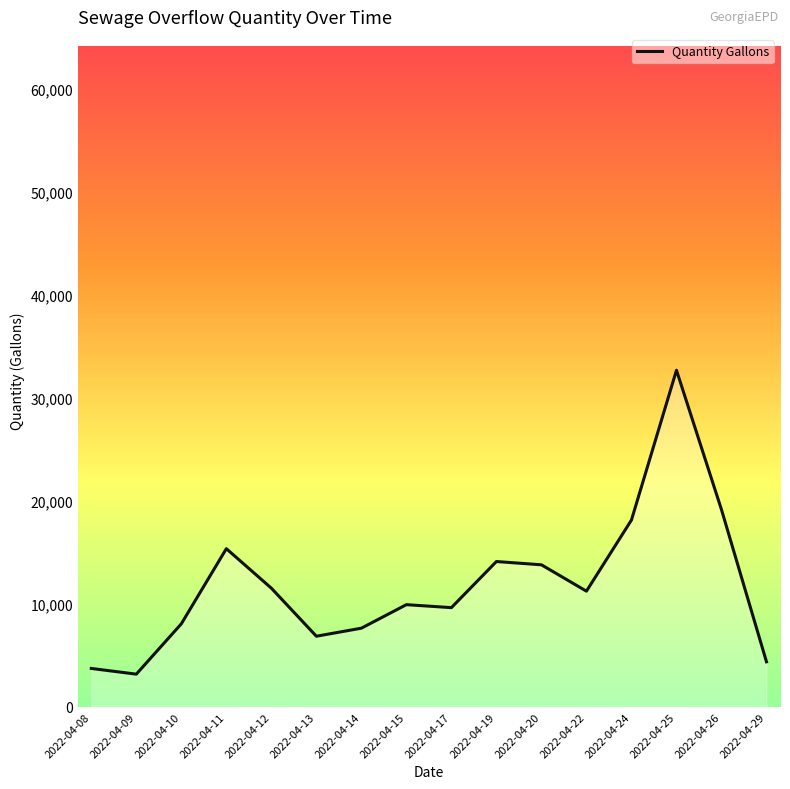

What is the ratio of the value at 2022-04-17 to the value at 2022-04-13?

1.4